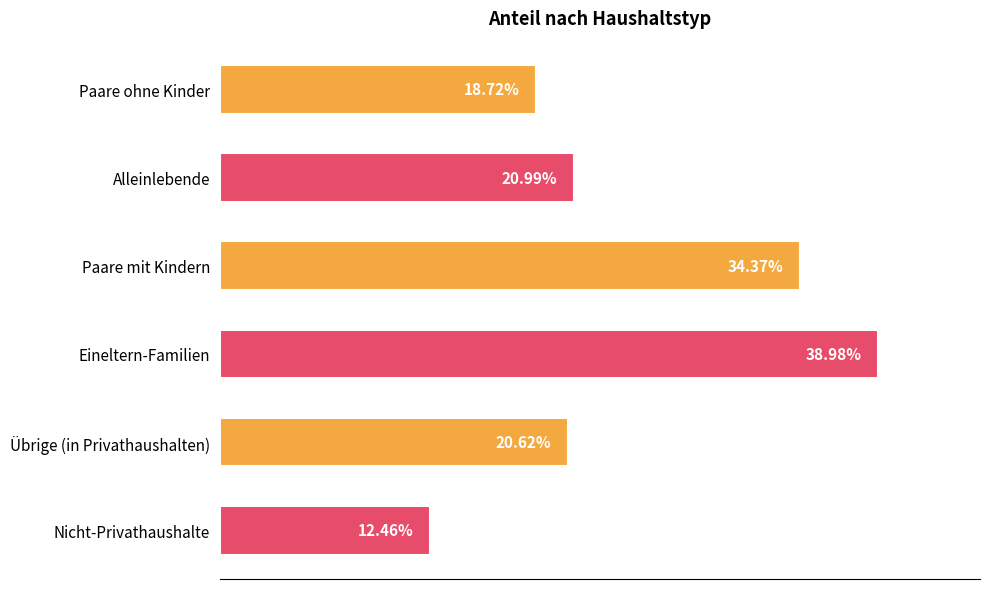

Does the chart contain stacked bars?

No